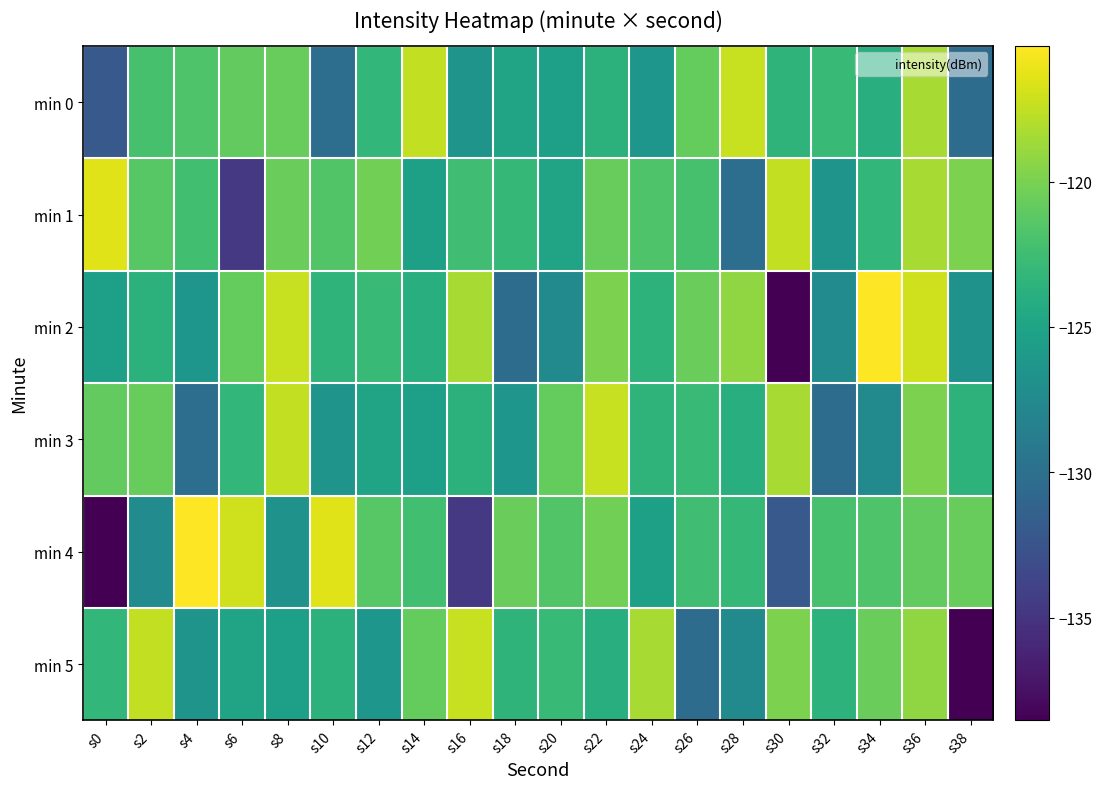

What is the total value across all series at s2?

-732.6